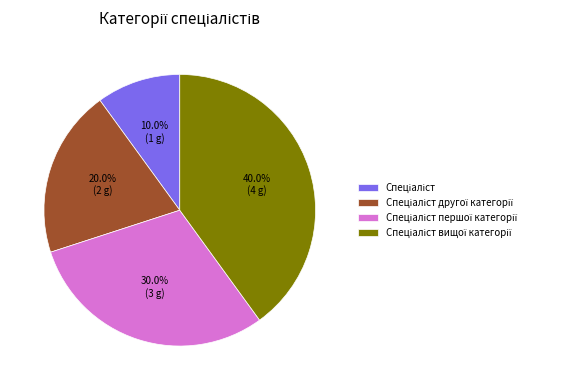

Does any single category account for the majority?

No